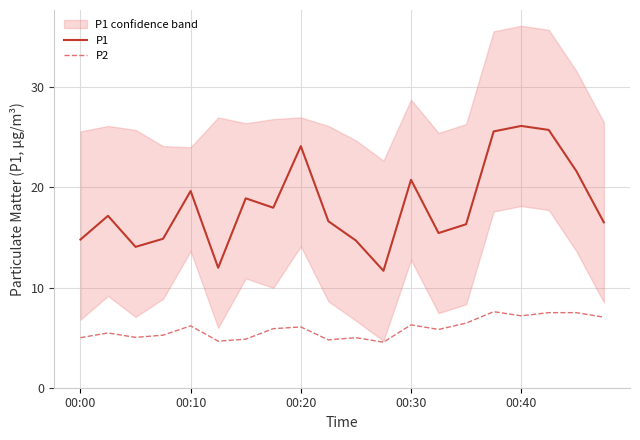

Is the value of P2 at 10 greater than the value of P1 at 00:00?

No